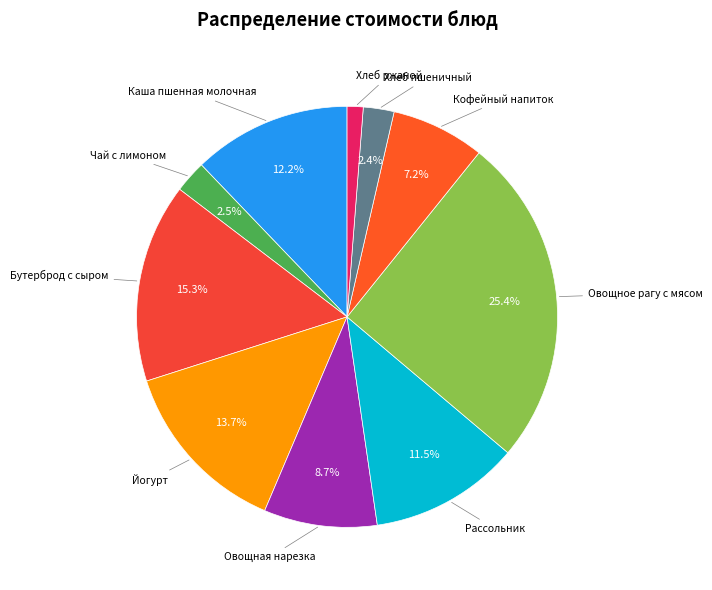

What is the smallest slice in the pie chart?

Хлеб ржаной